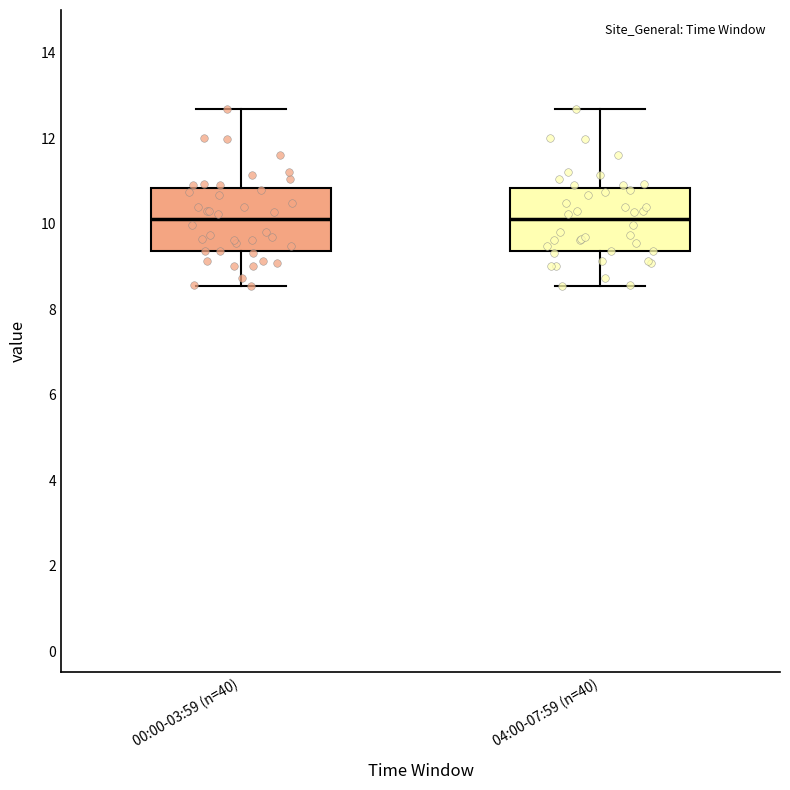

Where does the upper whisker of the box for 00:00-03:59 (n=40) end on the y-axis? The values are not printed on the chart, so give them approximately, as read against the axis.

12.6